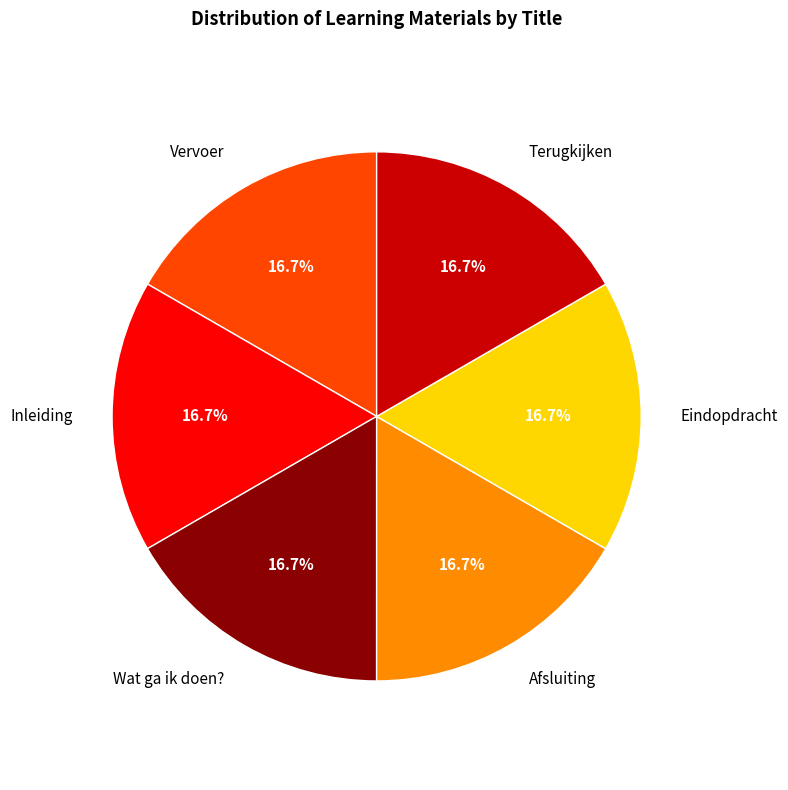

True or false: Afsluiting accounts for 3% of the total.

False